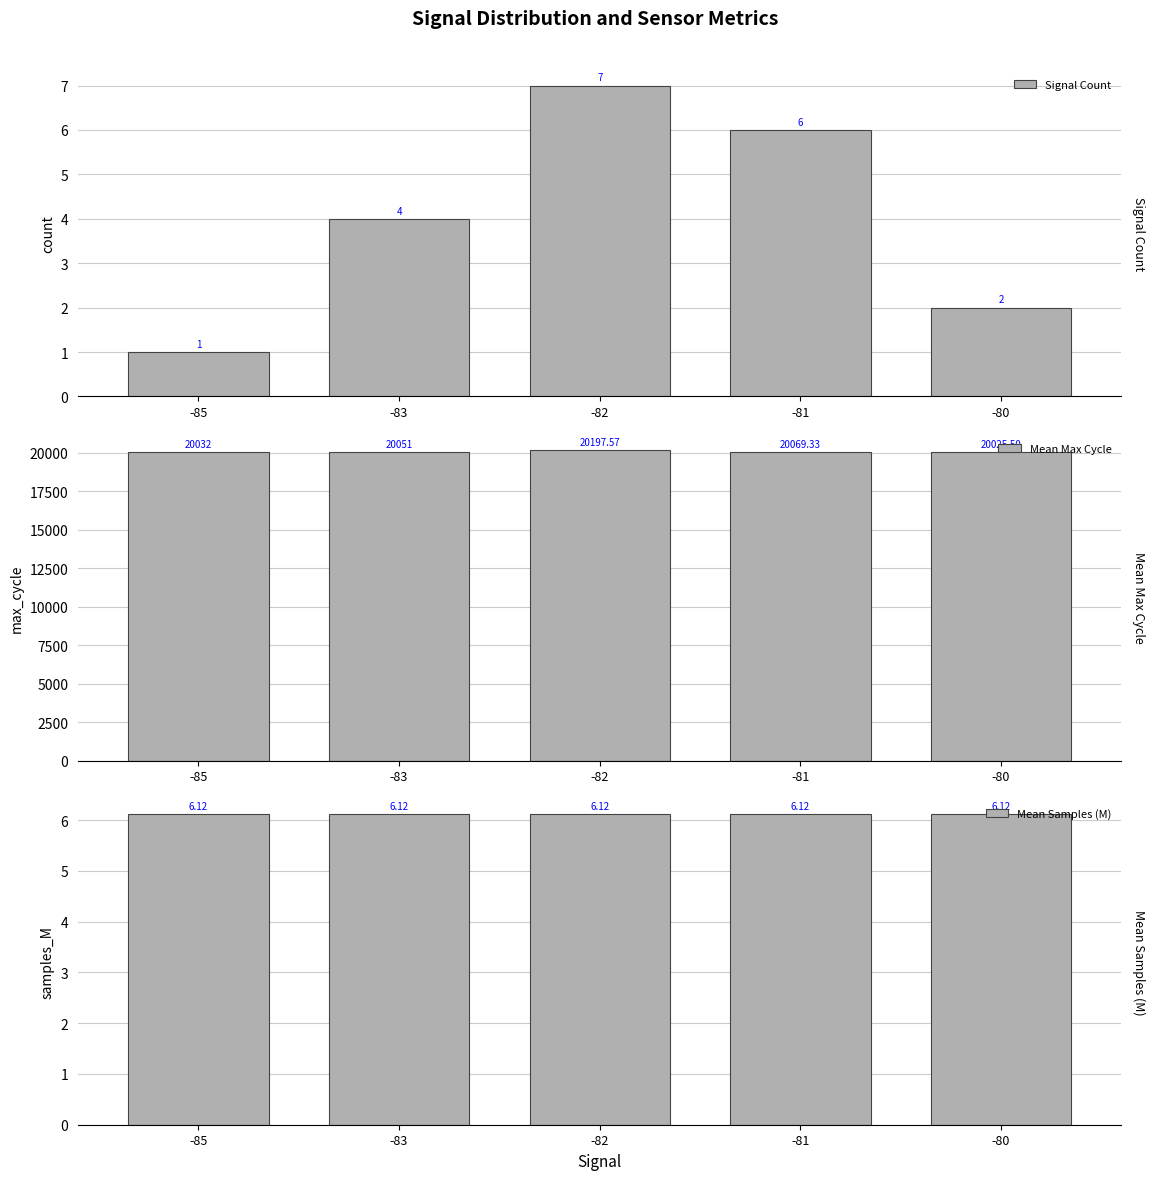

Which label corresponds to the largest value in the chart?

-82